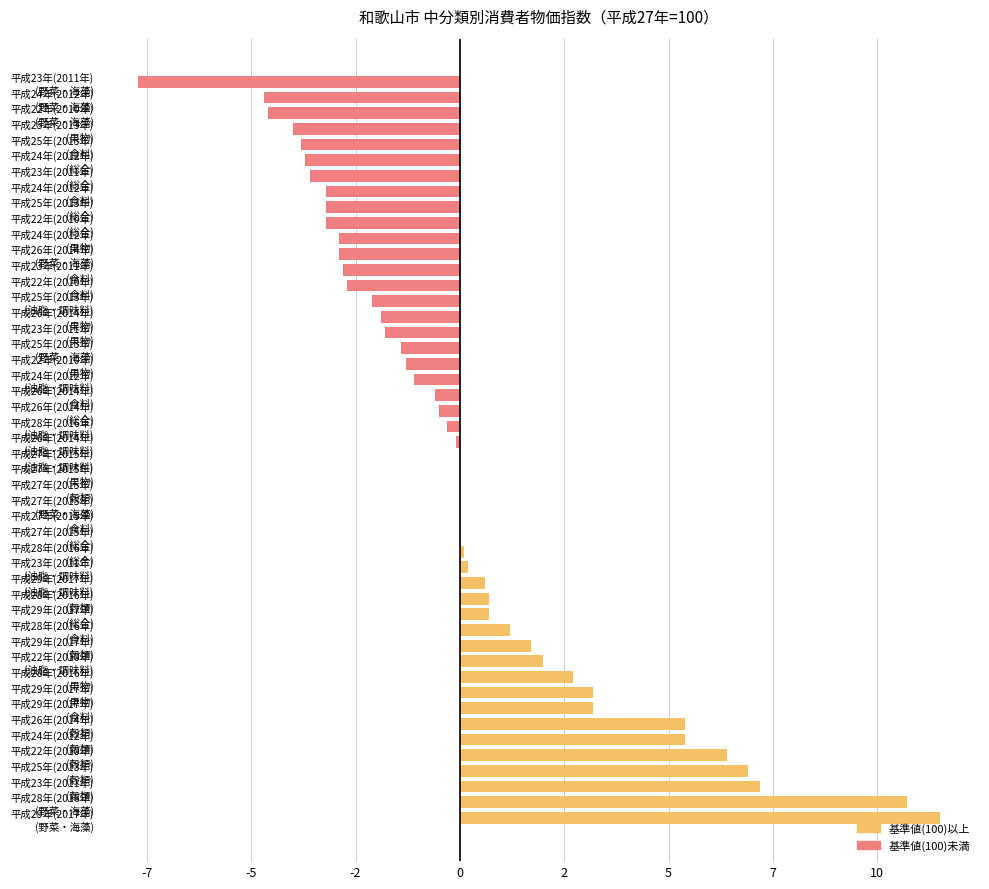

Which label corresponds to the largest value in the chart?

平成29年(2017年)
(野菜・海藻)